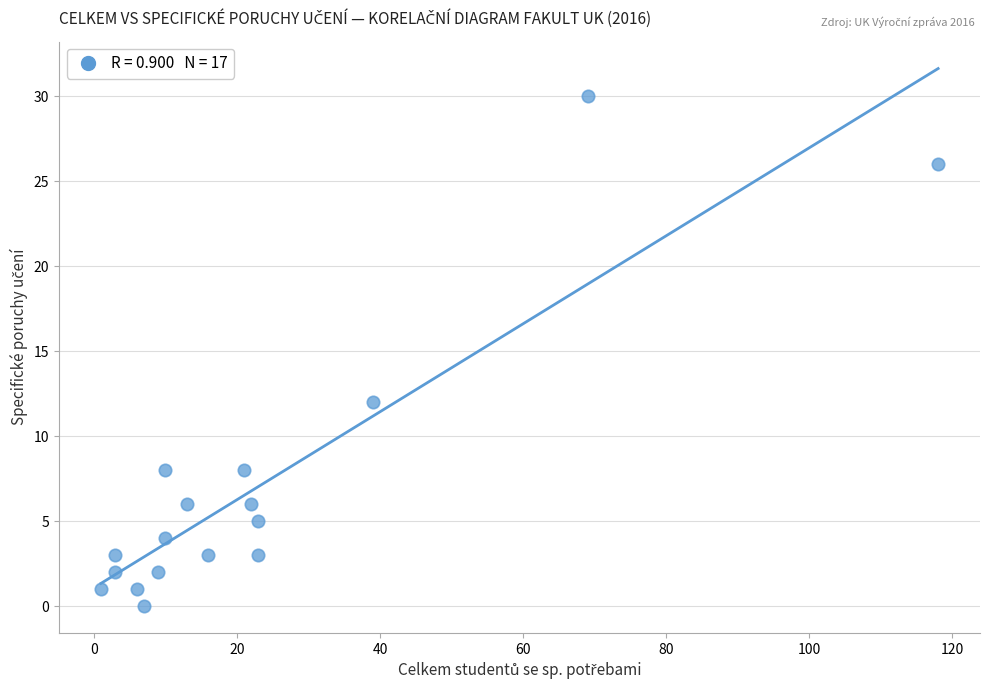

What Y value in the scatter plot is closest to 15?

12